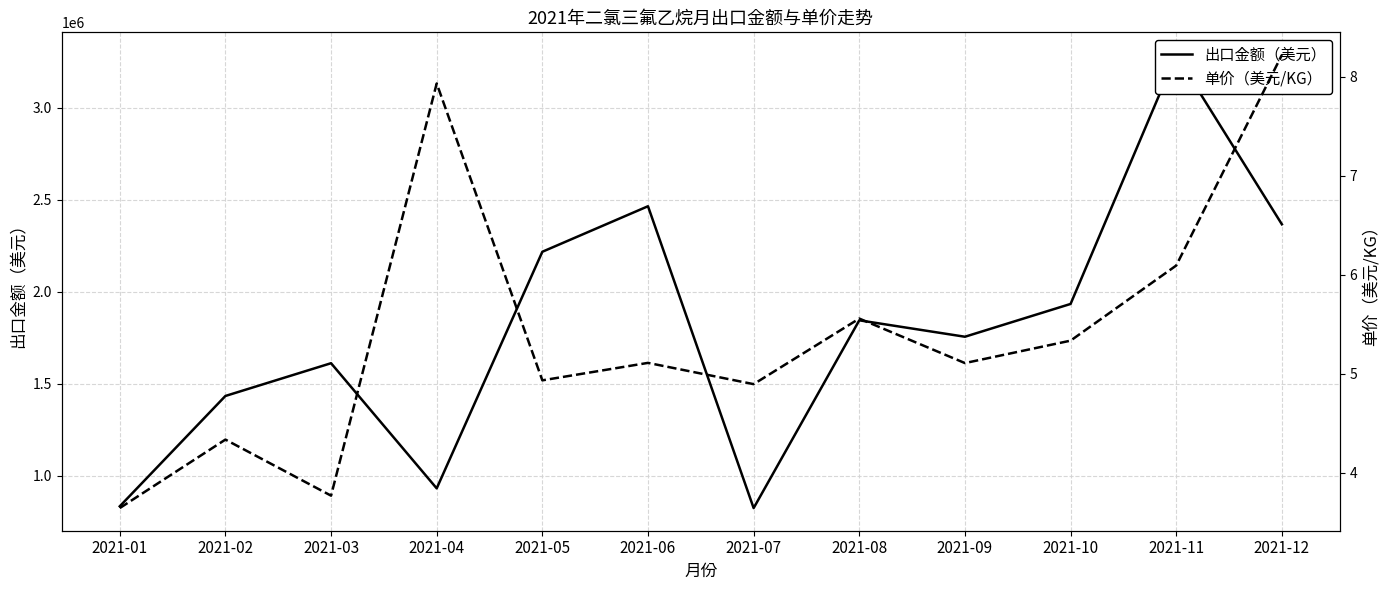

Reading right to left, what are all the values shown in this chart?

出口金额（美元）: 2021-12=2367012.0	2021-11=3286624.0	2021-10=1934359.0	2021-09=1756214.0	2021-08=1845421.0	2021-07=825591.0	2021-06=2465052.0	2021-05=2217796.0	2021-04=932594.0	2021-03=1612444.0	2021-02=1434515.0	2021-01=835126.0
单价（美元/KG）: 2021-12=8.2	2021-11=6.1	2021-10=5.3	2021-09=5.1	2021-08=5.6	2021-07=4.9	2021-06=5.1	2021-05=4.9	2021-04=7.9	2021-03=3.8	2021-02=4.3	2021-01=3.6